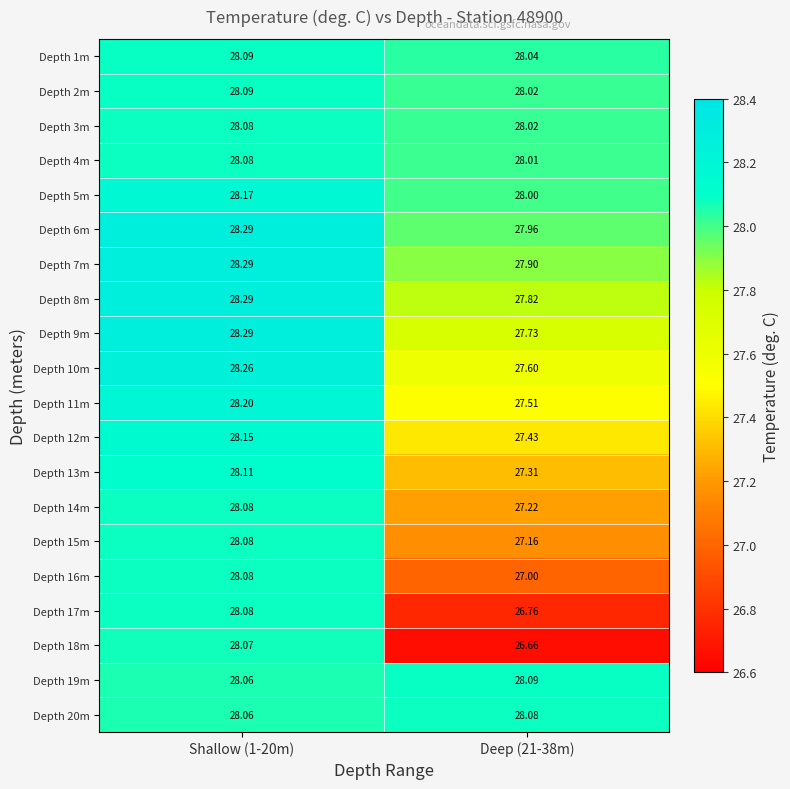

Reading left to right, list all the values displayed in this chart.

Depth 1m: Shallow (1-20m)=28.1	Deep (21-38m)=28.0
Depth 2m: Shallow (1-20m)=28.1	Deep (21-38m)=28.0
Depth 3m: Shallow (1-20m)=28.1	Deep (21-38m)=28.0
Depth 4m: Shallow (1-20m)=28.1	Deep (21-38m)=28.0
Depth 5m: Shallow (1-20m)=28.2	Deep (21-38m)=28.0
Depth 6m: Shallow (1-20m)=28.3	Deep (21-38m)=28.0
Depth 7m: Shallow (1-20m)=28.3	Deep (21-38m)=27.9
Depth 8m: Shallow (1-20m)=28.3	Deep (21-38m)=27.8
Depth 9m: Shallow (1-20m)=28.3	Deep (21-38m)=27.7
Depth 10m: Shallow (1-20m)=28.3	Deep (21-38m)=27.6
Depth 11m: Shallow (1-20m)=28.2	Deep (21-38m)=27.5
Depth 12m: Shallow (1-20m)=28.1	Deep (21-38m)=27.4
Depth 13m: Shallow (1-20m)=28.1	Deep (21-38m)=27.3
Depth 14m: Shallow (1-20m)=28.1	Deep (21-38m)=27.2
Depth 15m: Shallow (1-20m)=28.1	Deep (21-38m)=27.2
Depth 16m: Shallow (1-20m)=28.1	Deep (21-38m)=27.0
Depth 17m: Shallow (1-20m)=28.1	Deep (21-38m)=26.8
Depth 18m: Shallow (1-20m)=28.1	Deep (21-38m)=26.7
Depth 19m: Shallow (1-20m)=28.1	Deep (21-38m)=28.1
Depth 20m: Shallow (1-20m)=28.1	Deep (21-38m)=28.1